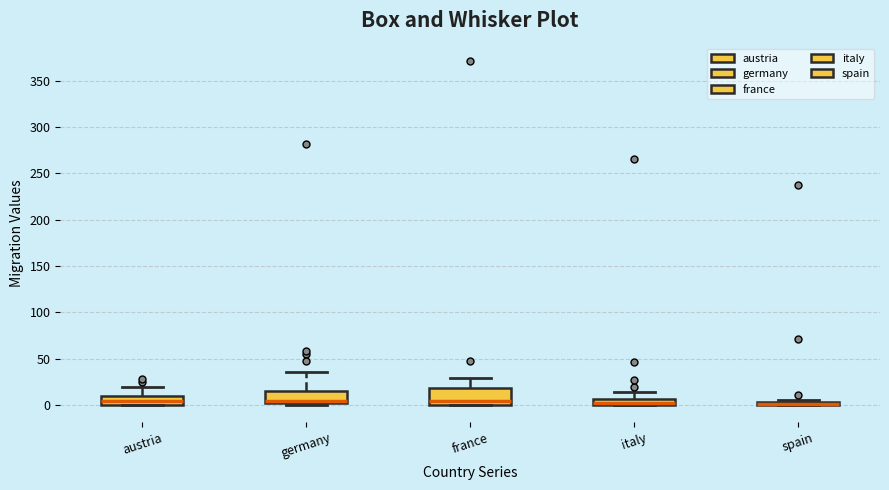

Where is the upper edge of the box for austria on the y-axis? The values are not printed on the chart, so give them approximately, as read against the axis.

10